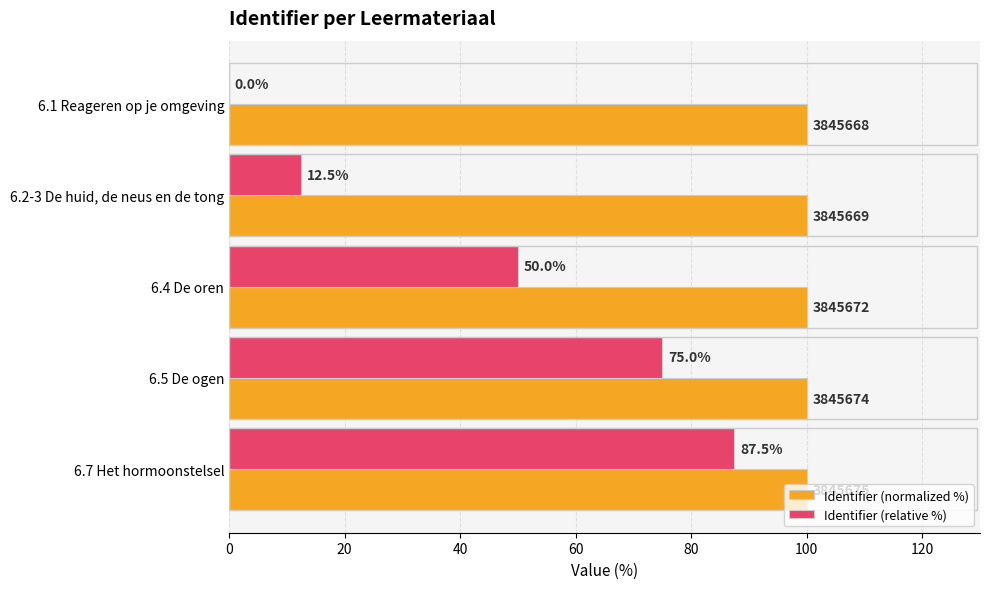

What is the sum of all Identifier (relative %) values?

225.0